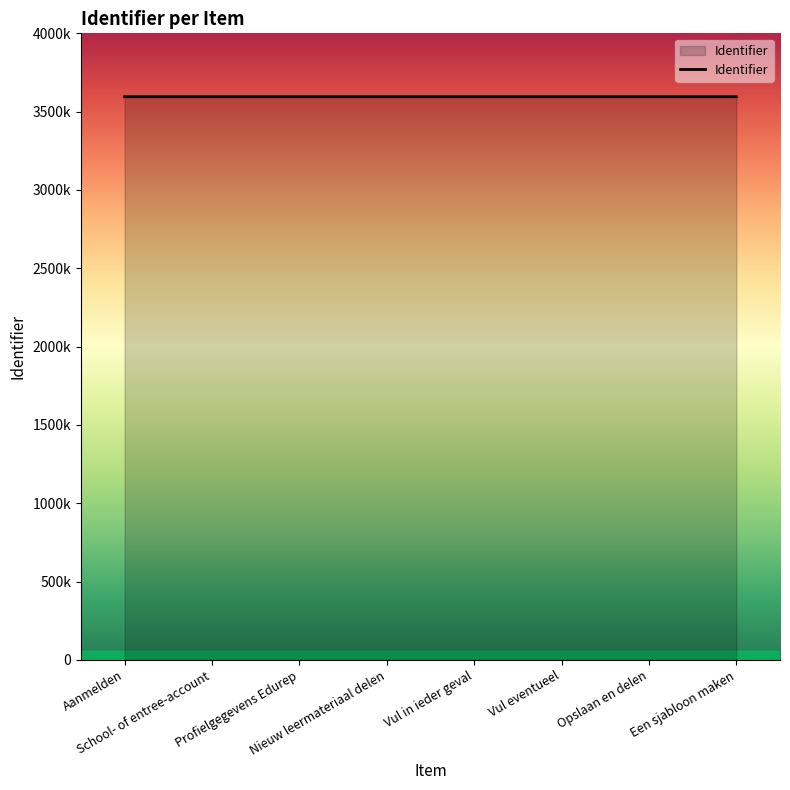

What position from the right is Een sjabloon maken?

1